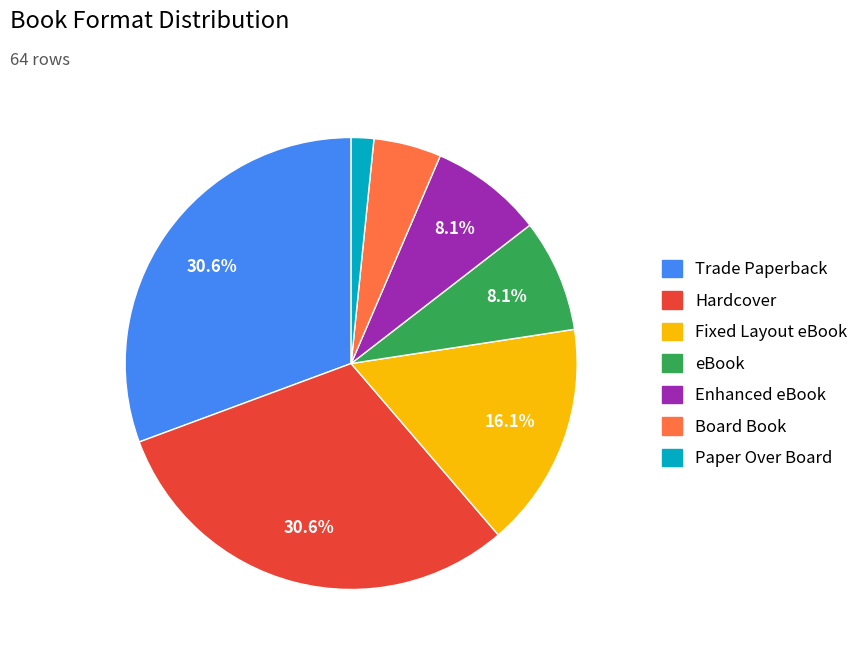

To the nearest percent, what portion does Trade Paperback represent?

31%